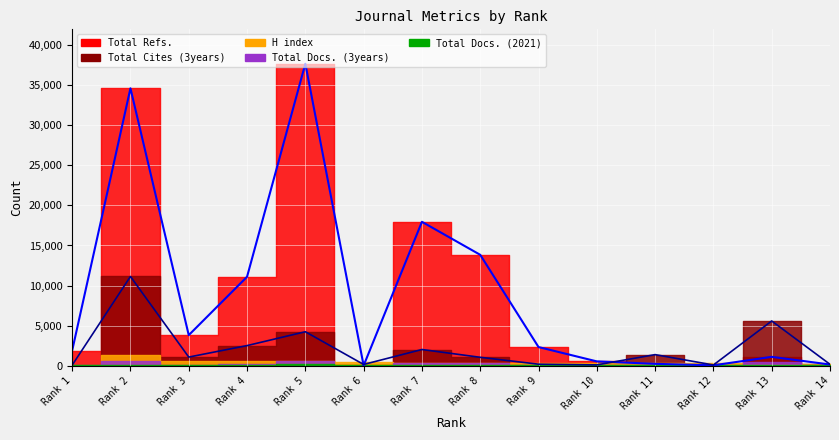

What is the sum of the Total Refs. line values at Rank 9 and Rank 7?

20270